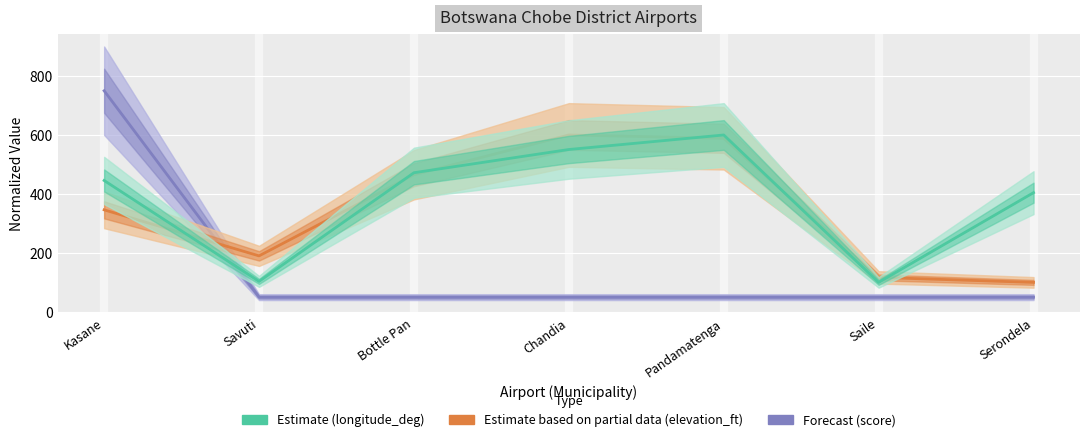

What is the sum of all longitude_deg (normalized) values?

2676.0